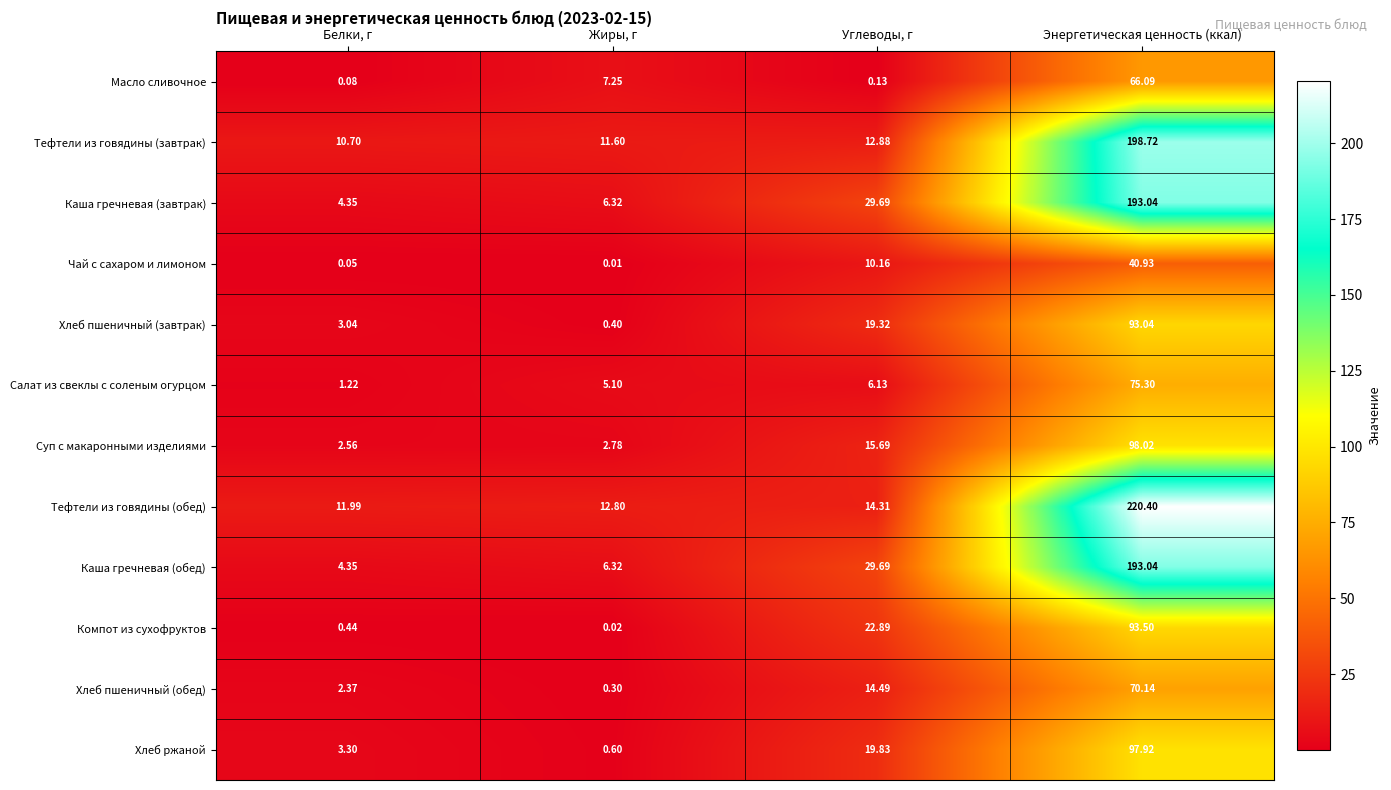

Where does the Хлеб ржаной series first go above 19?

Углеводы, г